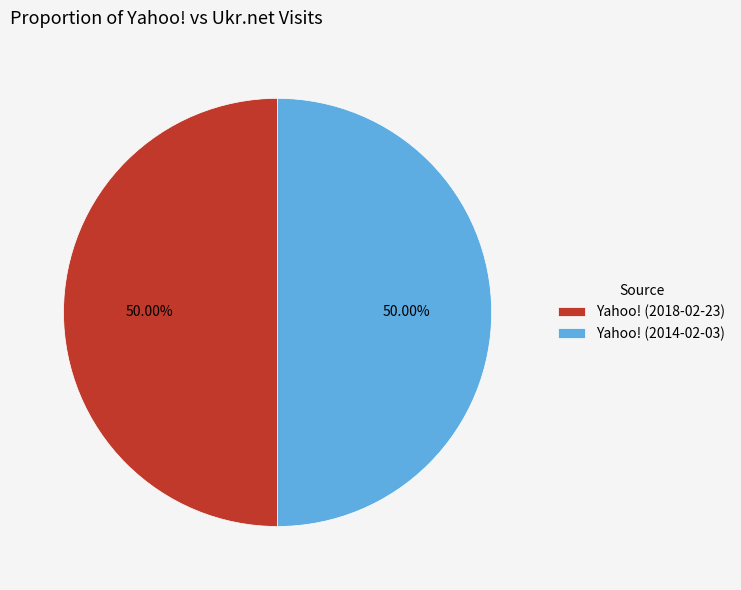

Combined, do Yahoo! (2018-02-23) and Yahoo! (2014-02-03) account for over 50%?

Yes